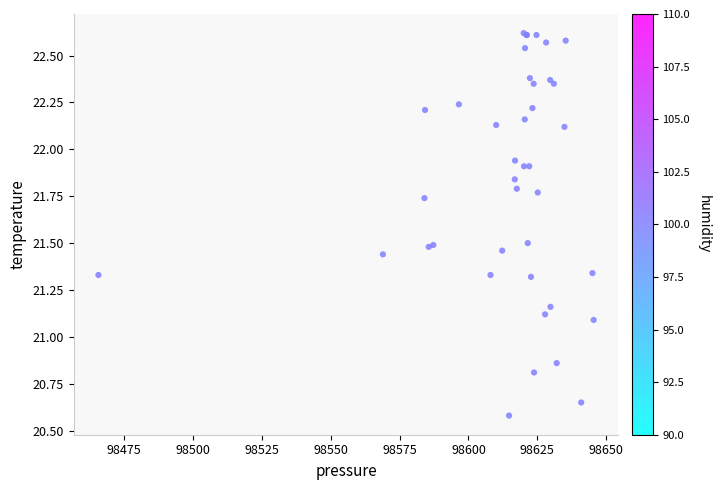

What Y value in the scatter plot is closest to 21?

21.1